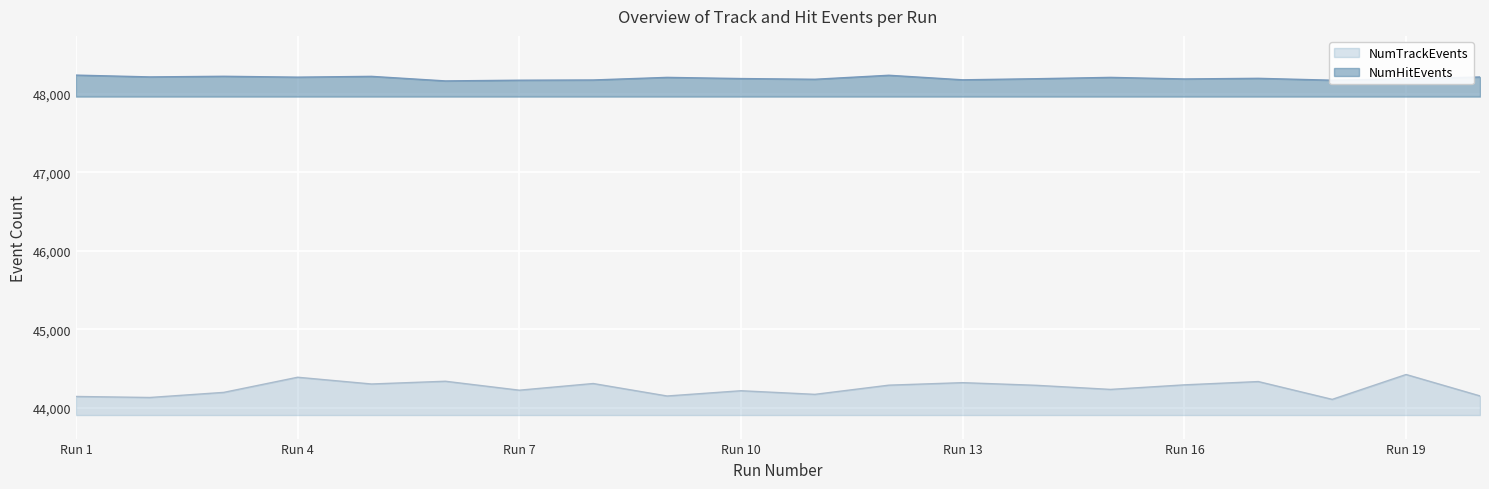

Which label corresponds to the smallest value in the chart?

18